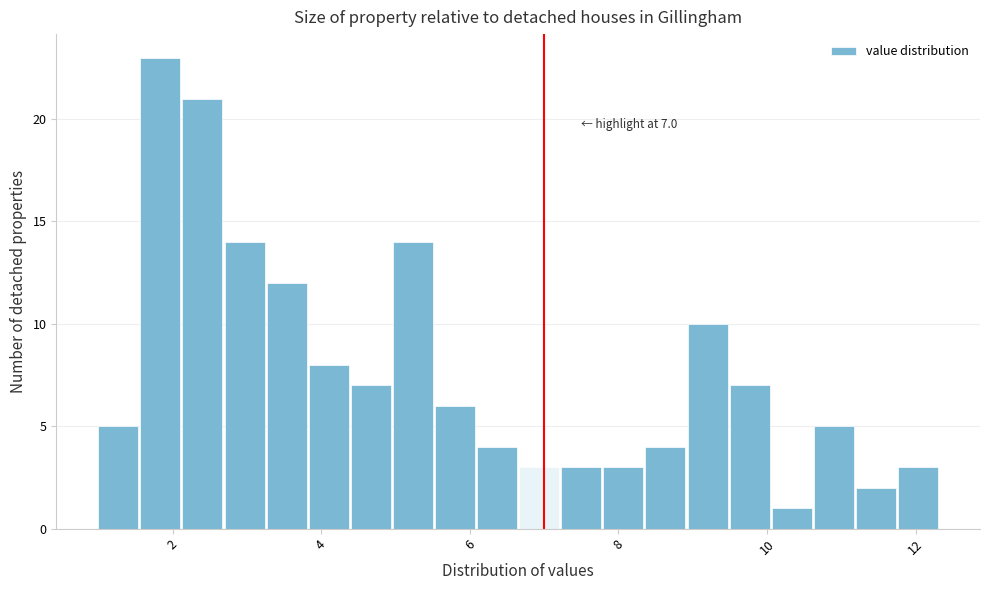

Read against the x-axis, roughly where is the centre of the tallest bar?

1.8